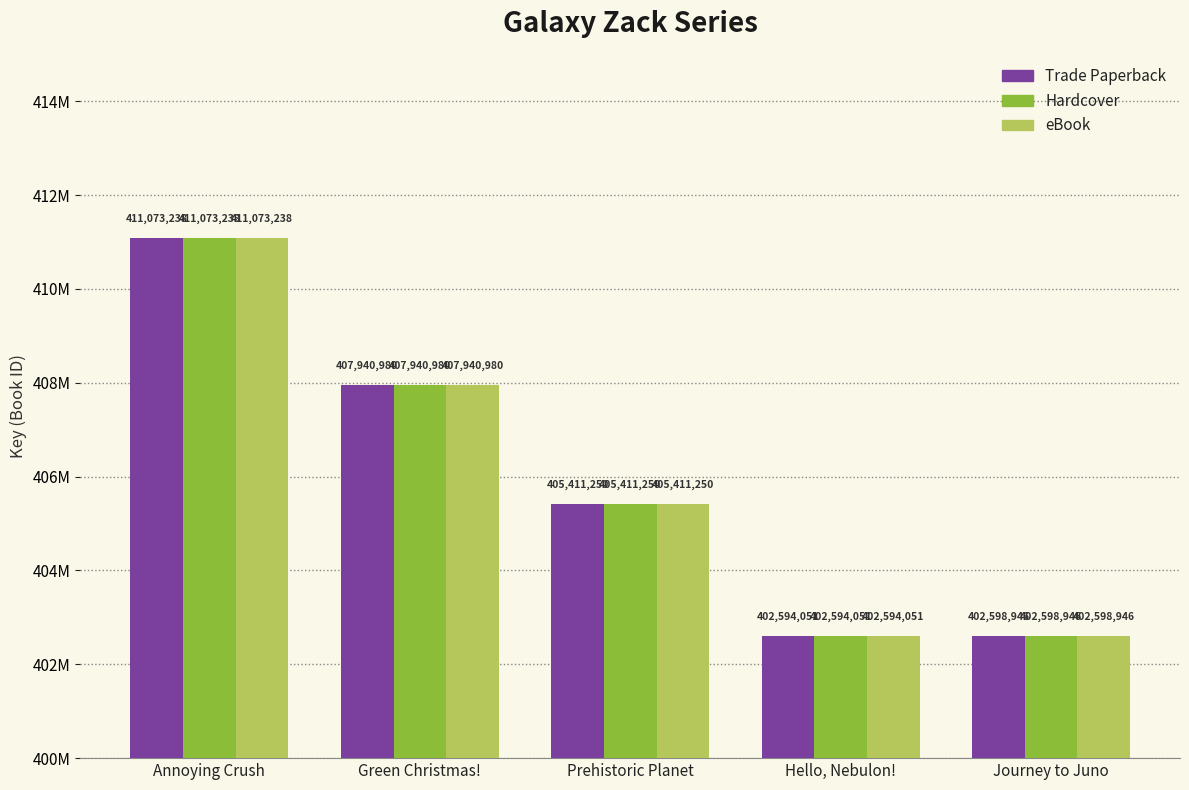

What are all the series names shown in the legend?

Trade Paperback, Hardcover, eBook